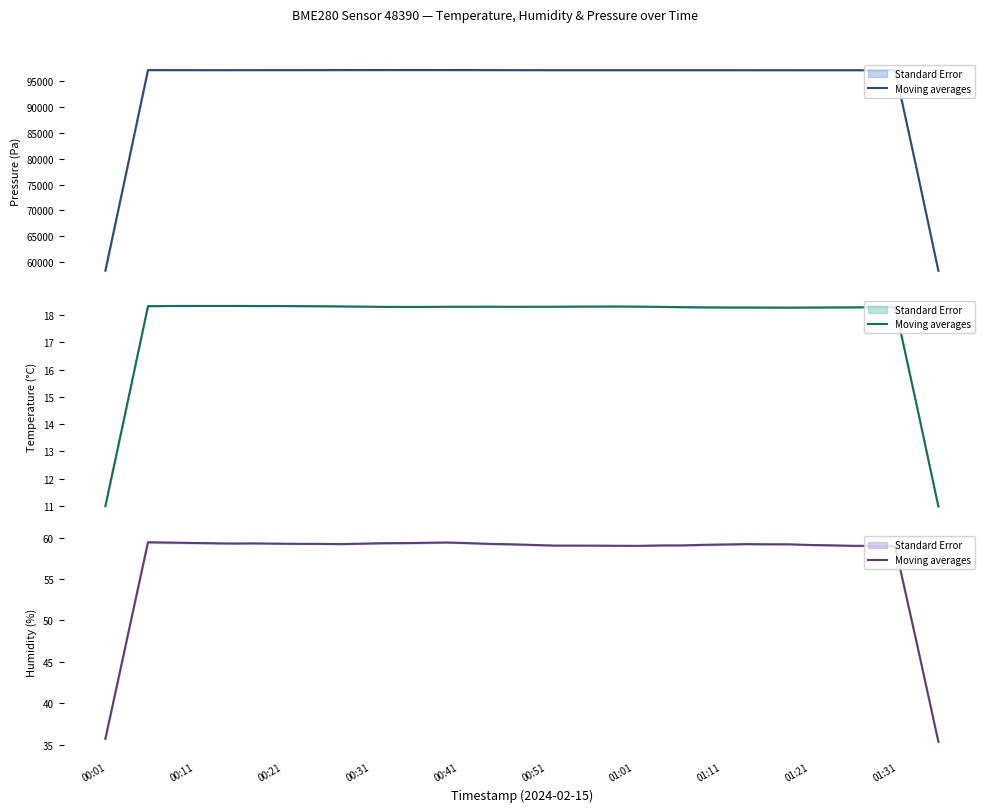

Does the chart have visible grid lines?

No